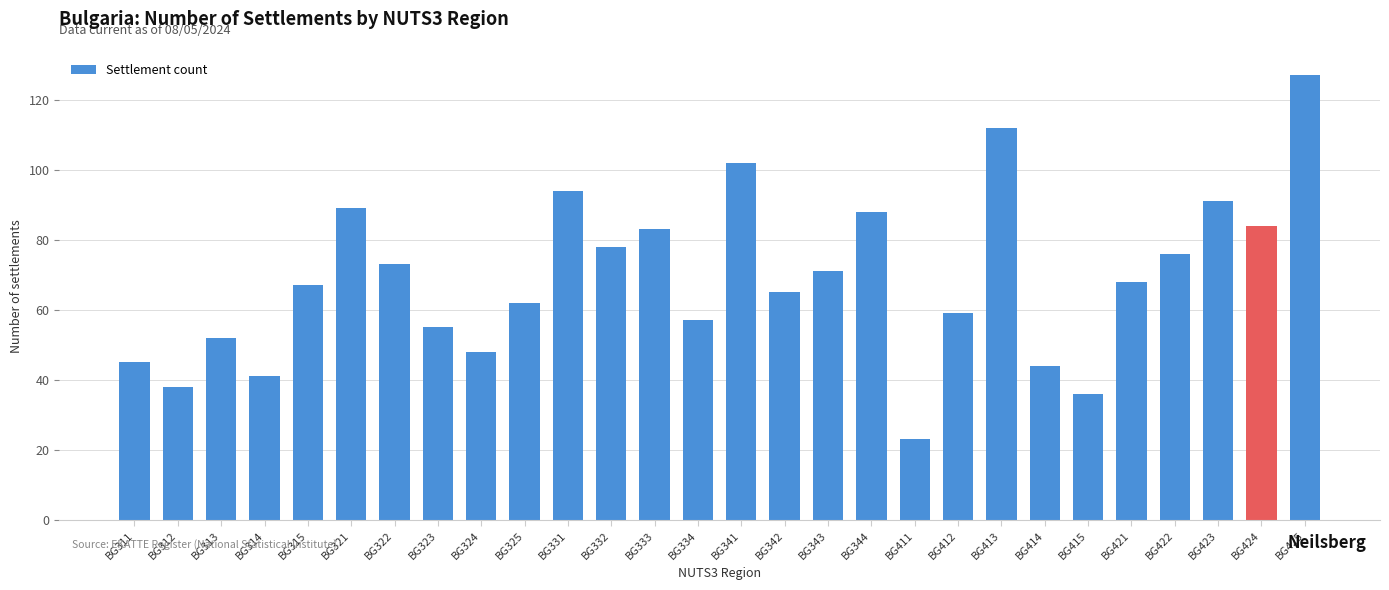

The chart shows a value of 23 at BG411. True or false?

True